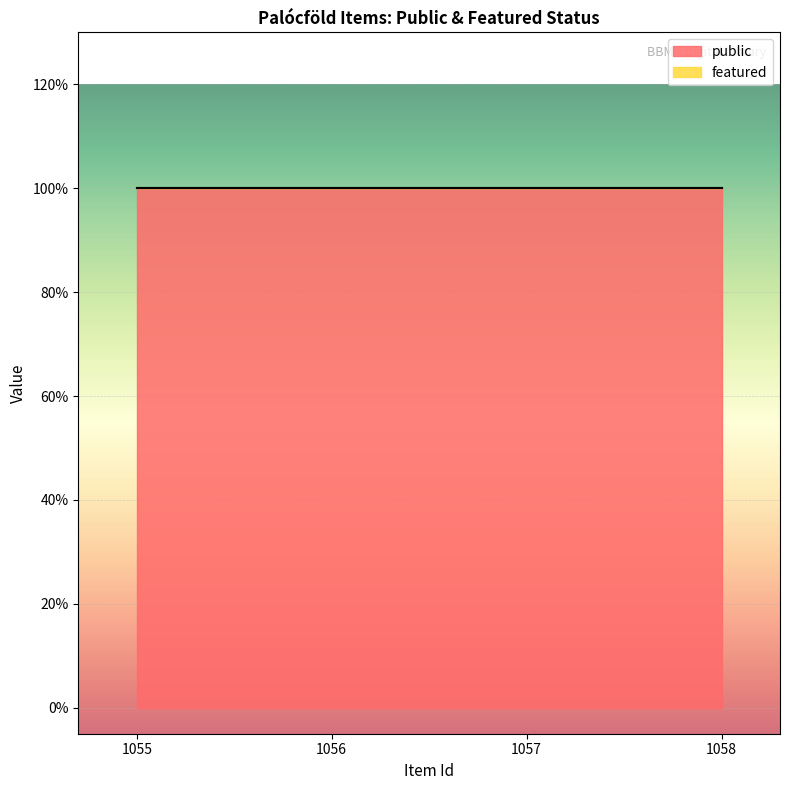

Reading left to right, what are all the values shown in this chart?

public: 1055=1	1056=1	1057=1	1058=1
featured: 1055=0	1056=0	1057=0	1058=0